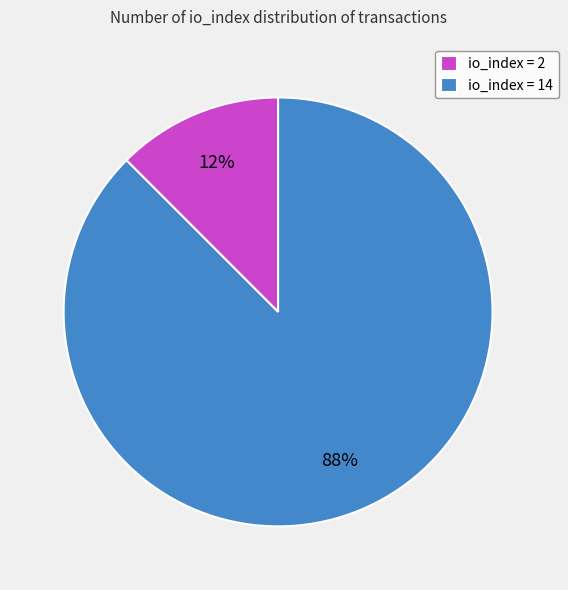

To the nearest percent, what is the combined percentage of io_index = 2 and io_index = 14?

100%